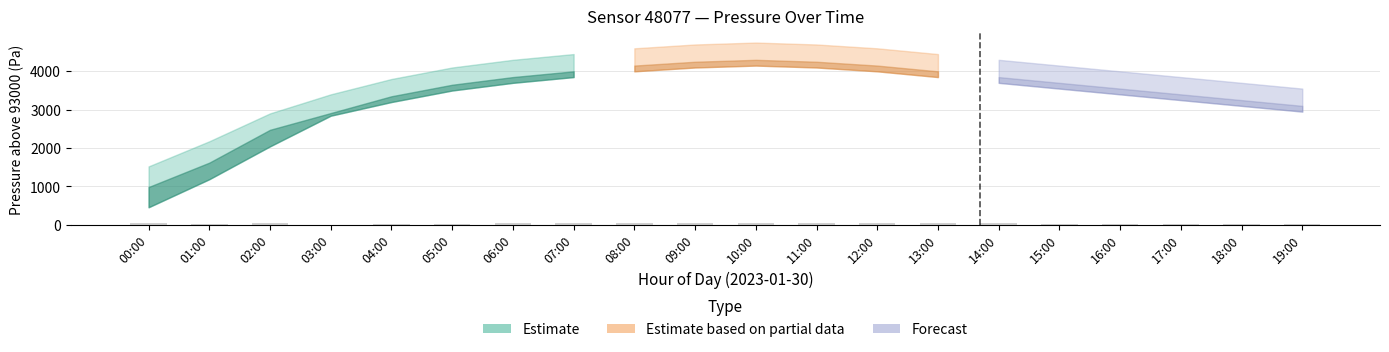

True or false: the data shows 38.0 at 07:00.

True